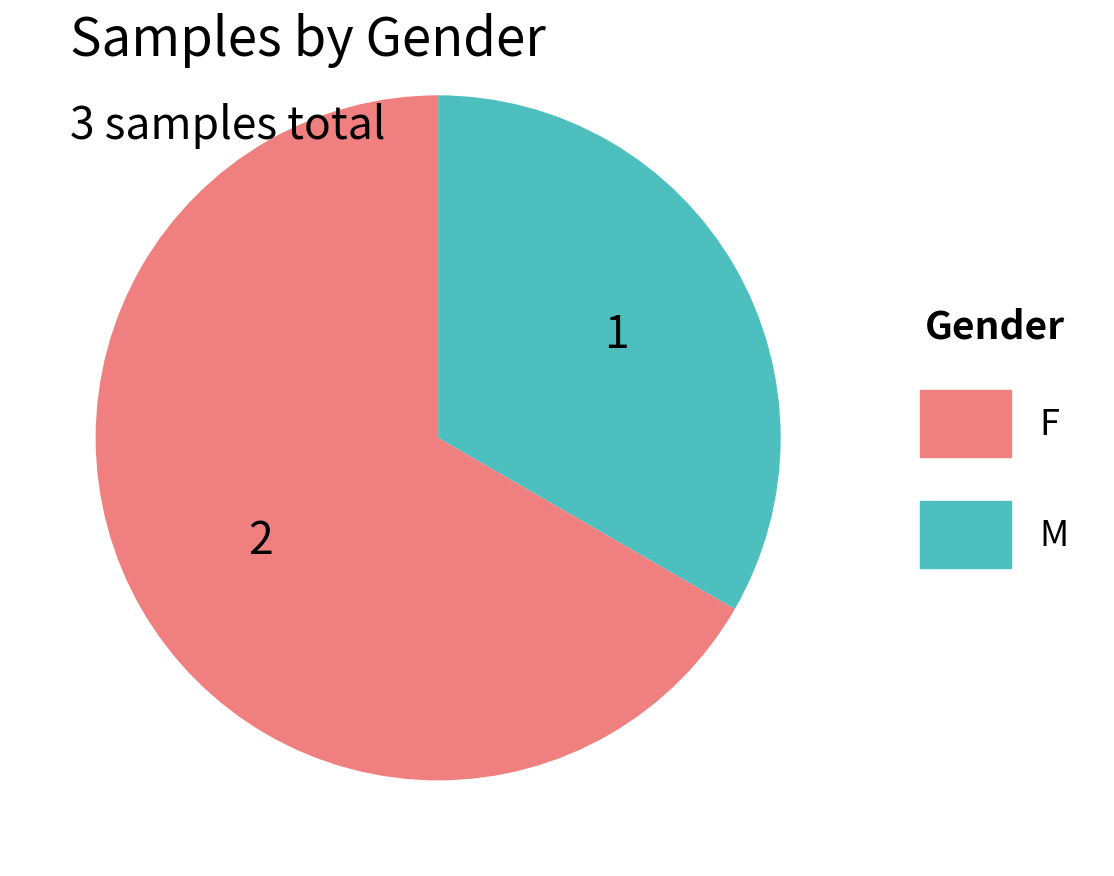

Is there a majority slice in this chart?

Yes